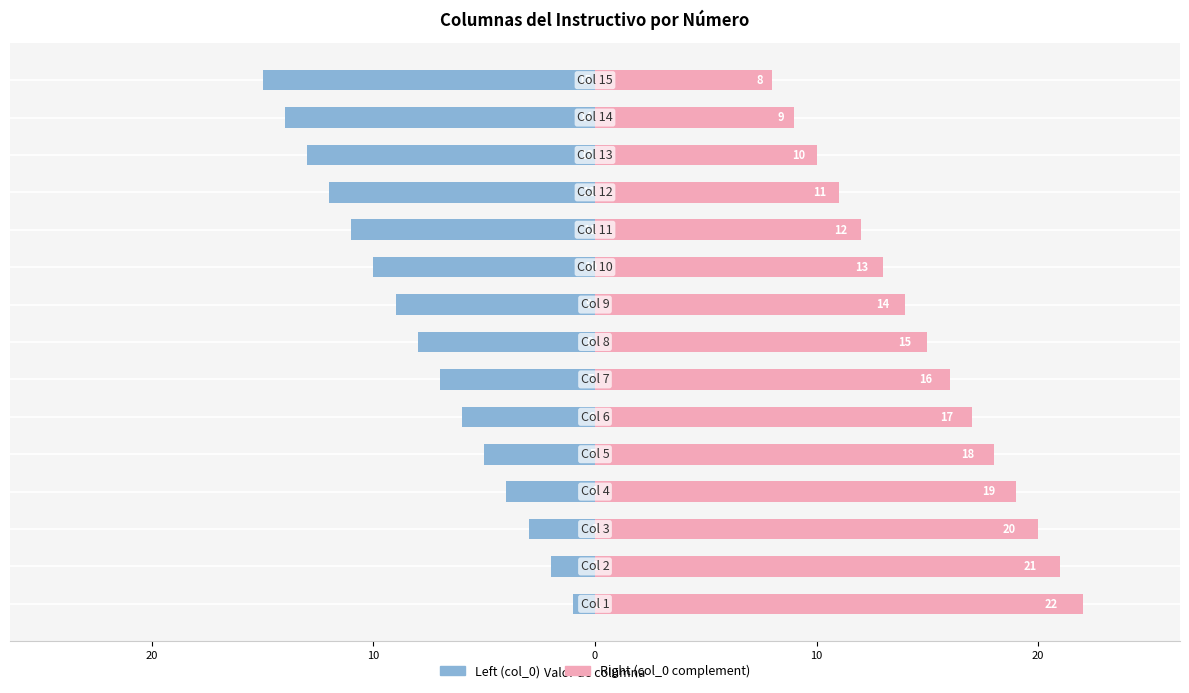

What is the difference between the maximum and minimum values in the Left (col_0) series?

14